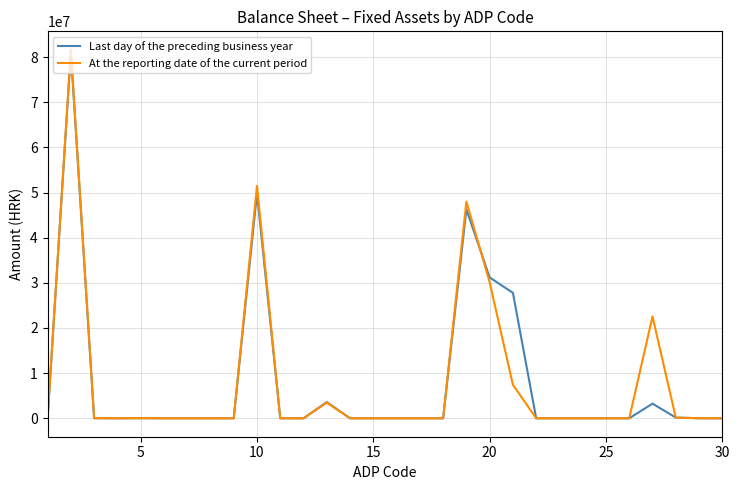

What are all the series names shown in the legend?

Last day of the preceding business year, At the reporting date of the current period